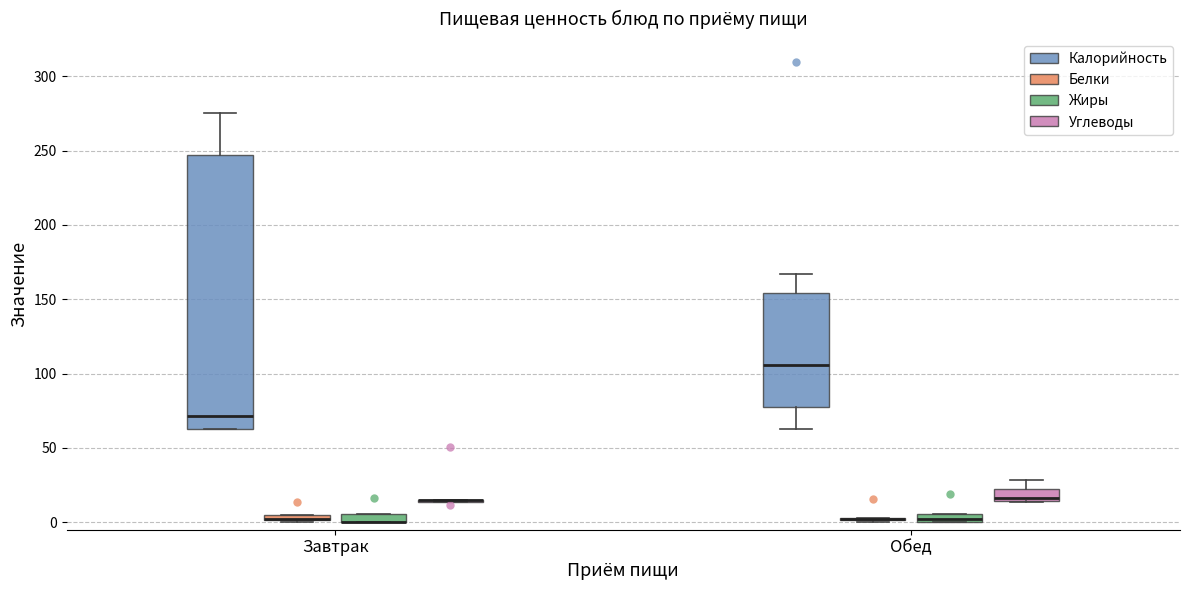

Where is the upper edge of the box for Завтрак (Калорийность) on the y-axis? The values are not printed on the chart, so give them approximately, as read against the axis.

245